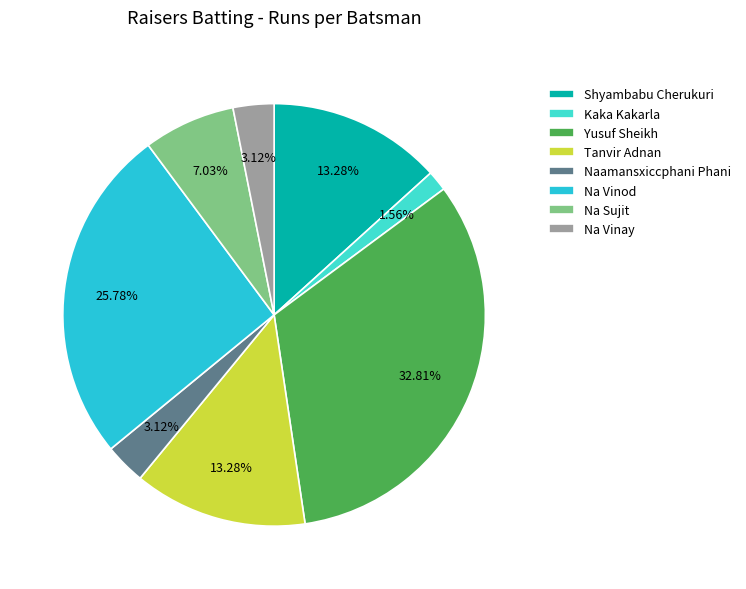

Which has a higher value, Na Sujit or Na Vinod?

Na Vinod